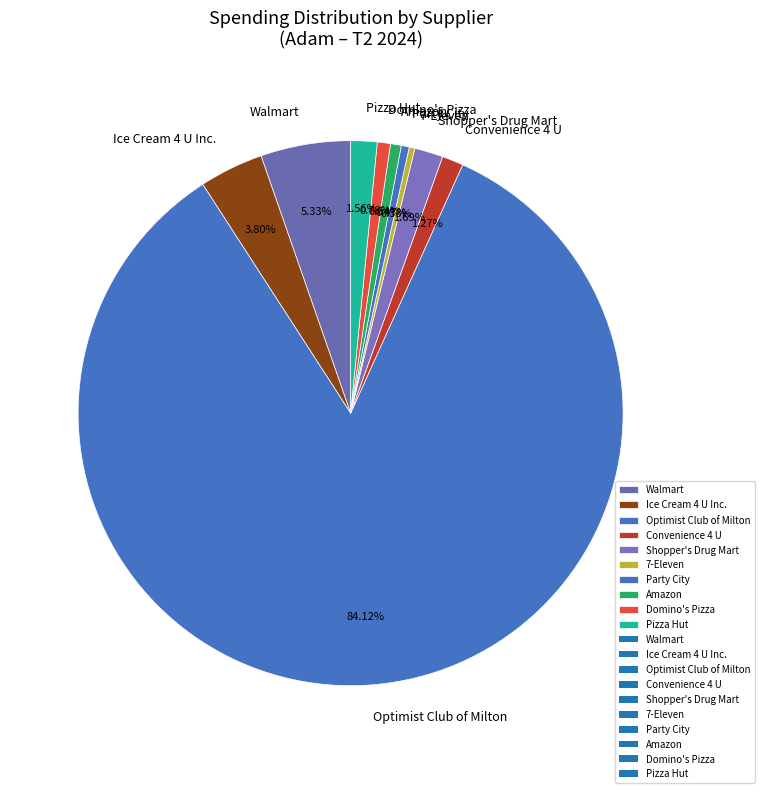

Count the number of slices in the pie.

10